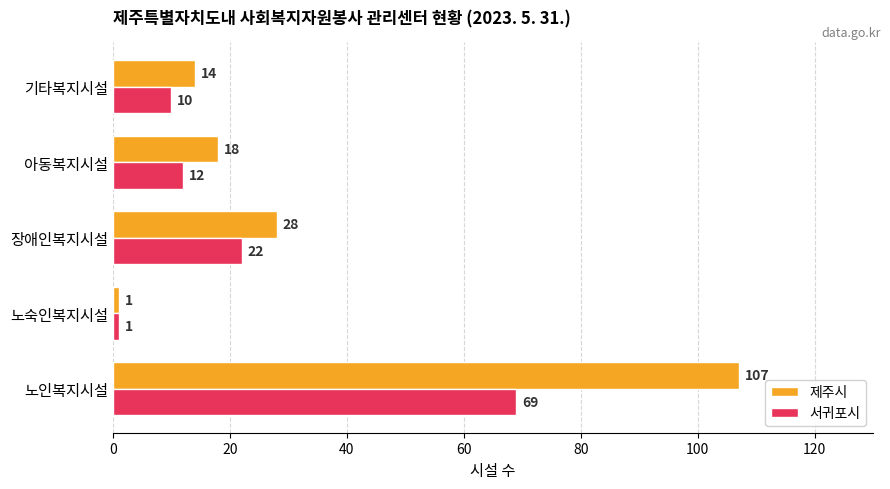

Which series has the largest total across all categories?

제주시